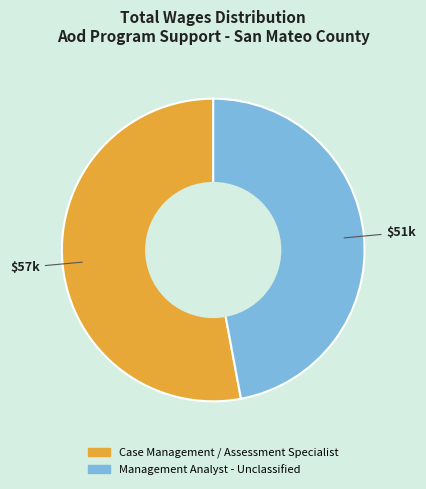

Which has a higher value, Case Management / Assessment Specialist or Management Analyst - Unclassified?

Case Management / Assessment Specialist